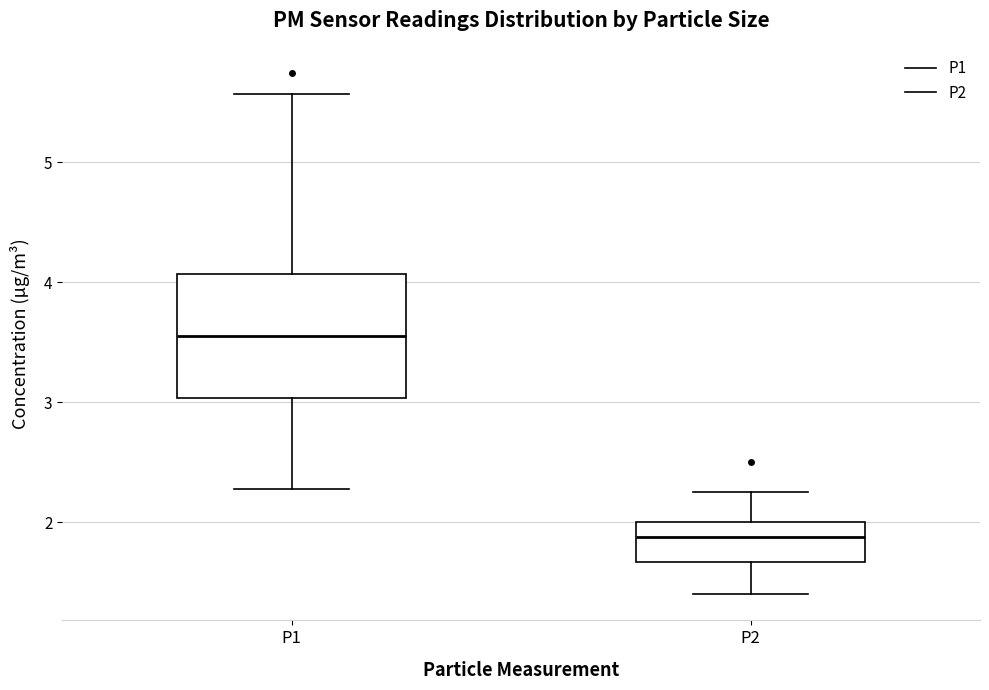

Reading left to right, transcribe this box plot: for each box, give where its median line is, the range the box spans, and where its two whiskers end, as read against the y-axis. The values are not printed on the chart, so give them approximately, as read against the axis.

P1: median 3.6, box 3.0 to 4.1, whiskers 2.3 to 5.6
P2: median 1.9, box 1.7 to 2.0, whiskers 1.4 to 2.3